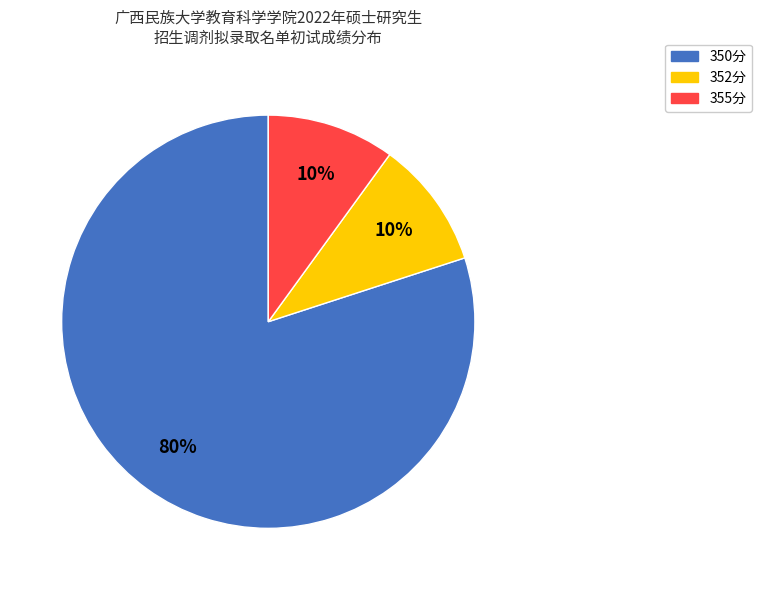

To the nearest percent, what is the average slice percentage?

33%